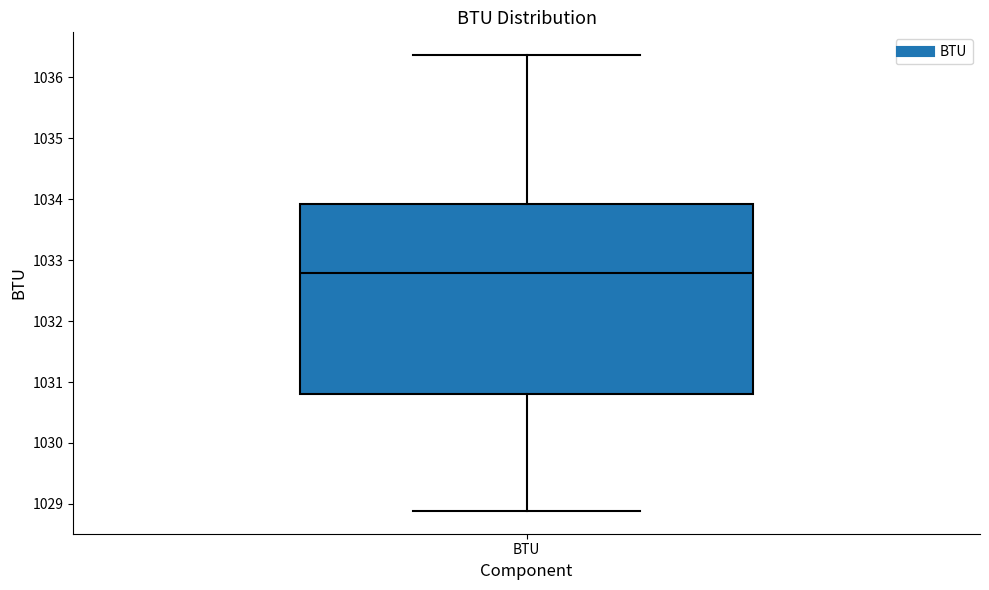

Where is the lower edge of the box for BTU on the y-axis? The values are not printed on the chart, so give them approximately, as read against the axis.

1030.8